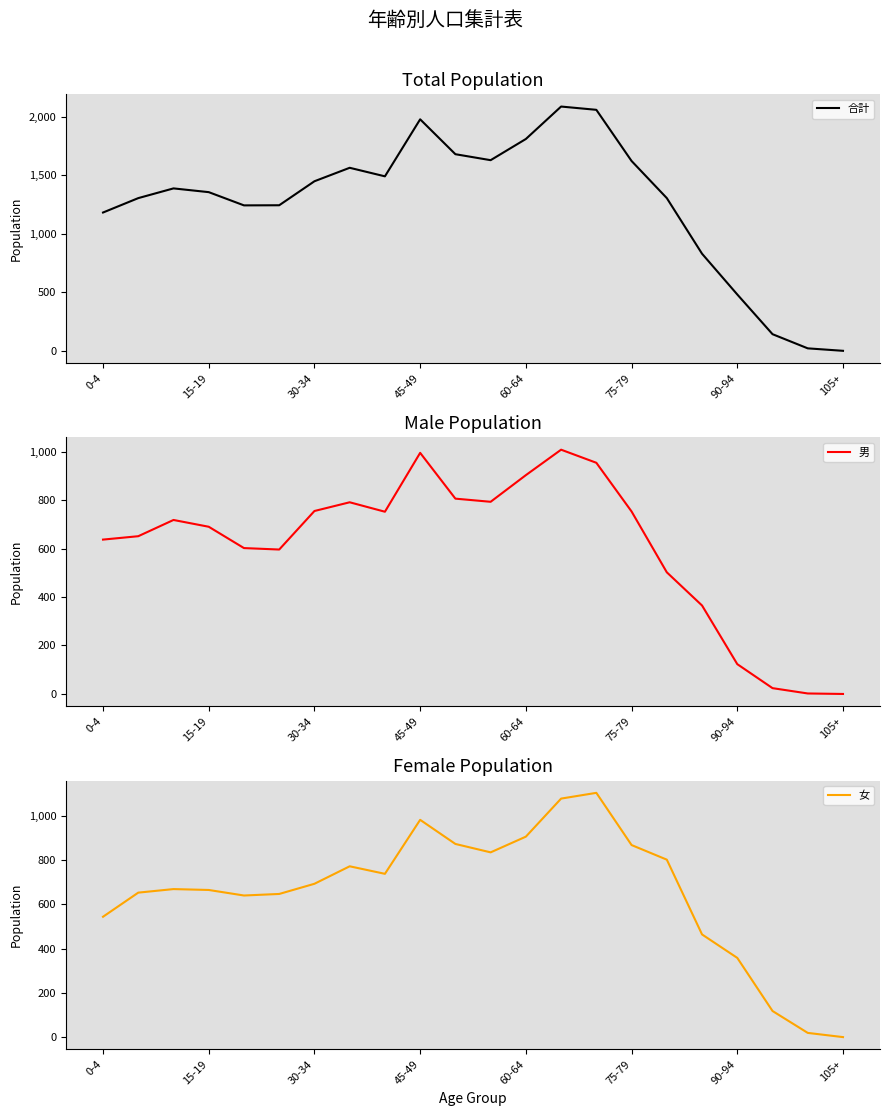

In 合計, how many points are lower than both neighbors (excluding endpoints)?

3